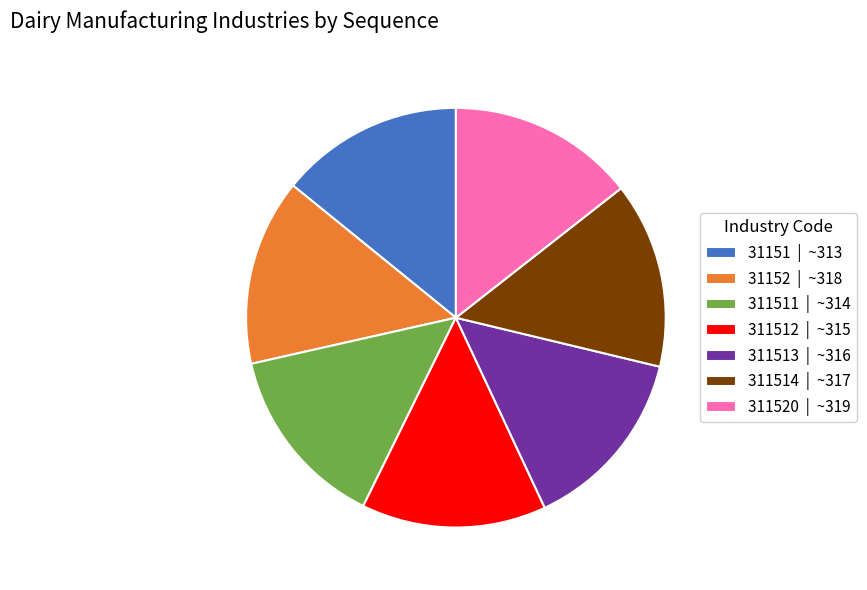

Does any single category account for the majority?

No